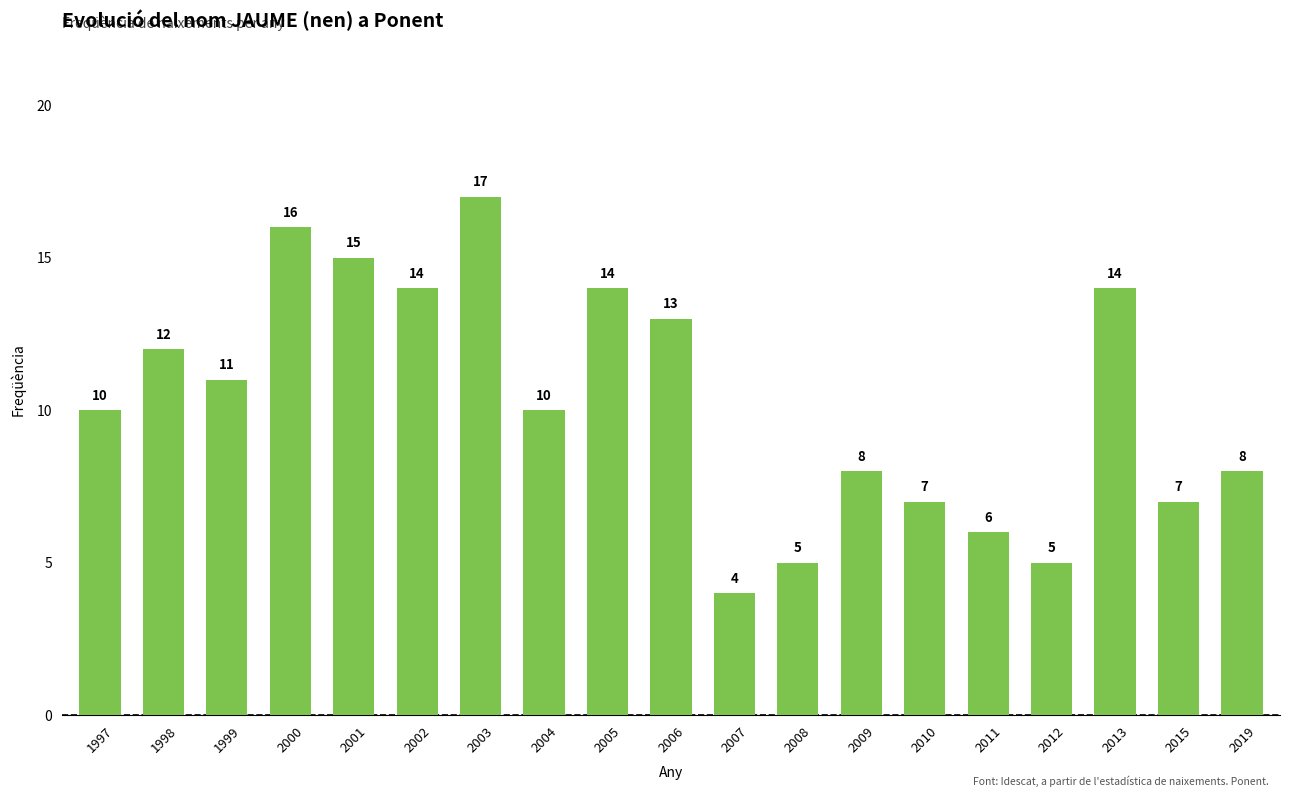

Reading right to left, transcribe all the data shown in this chart.

8	7	14	5	6	7	8	5	4	13	14	10	17	14	15	16	11	12	10